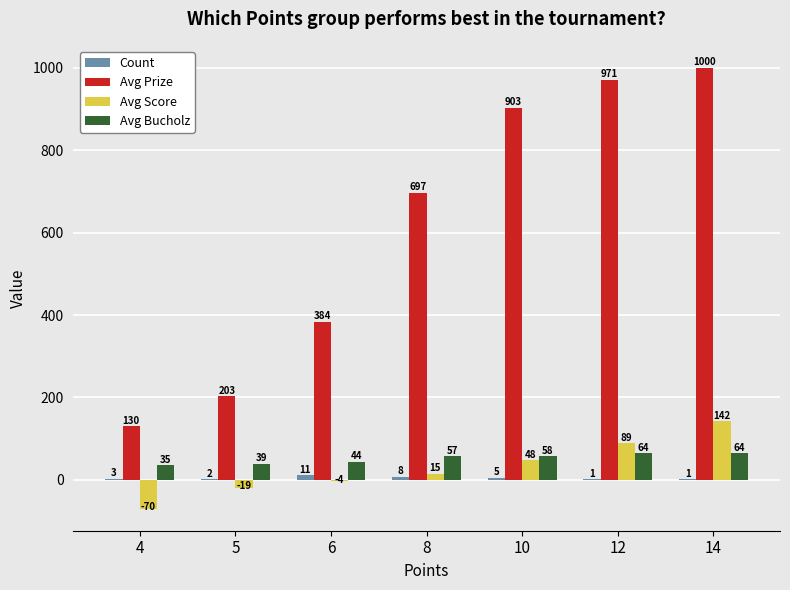

Is the value of Avg Score at 12 greater than the value of Avg Prize at 12?

No